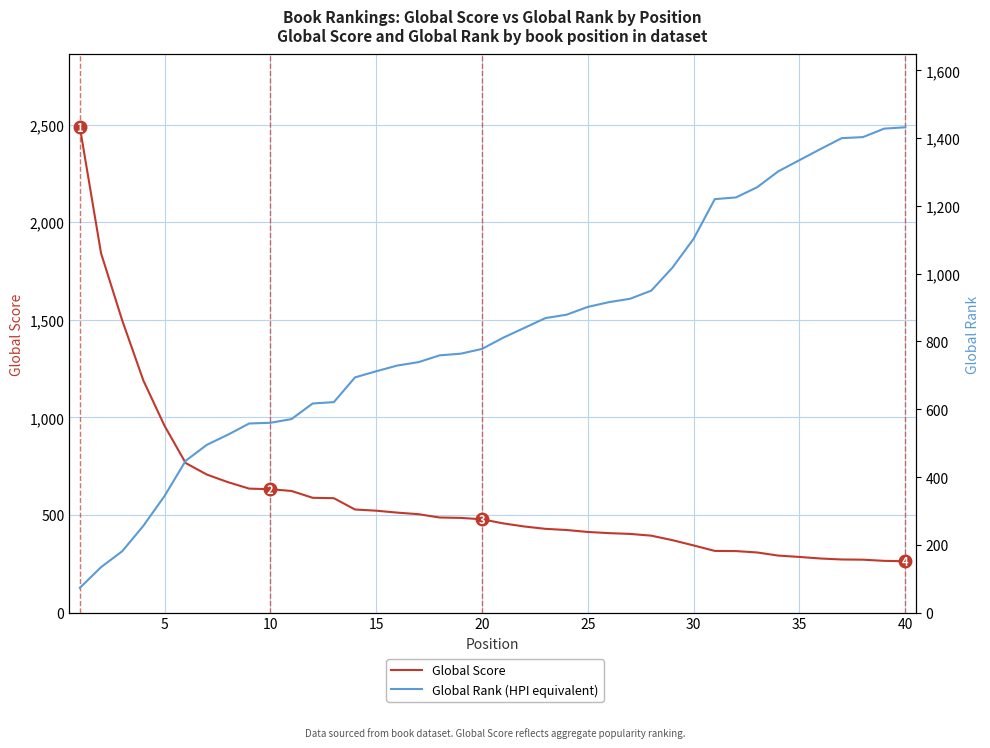

Count the number of categories in the chart.

40